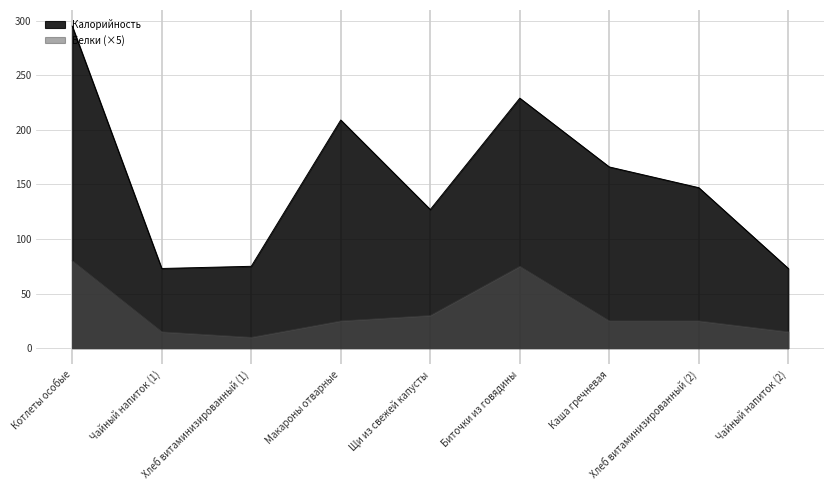

True or false: Калорийность and Белки cross at least once.

False